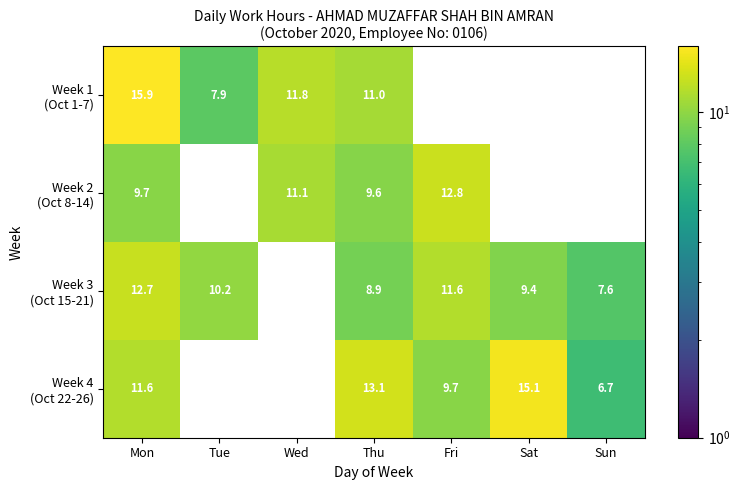

What is the difference between the highest and lowest values at Thu?

4.2